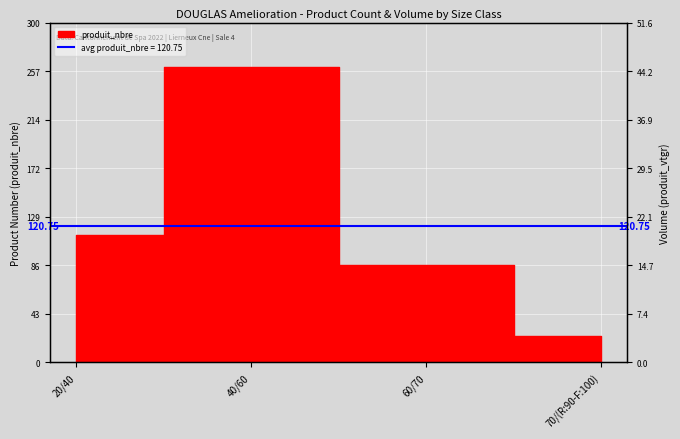

Which category has the highest value across all series?

40/60